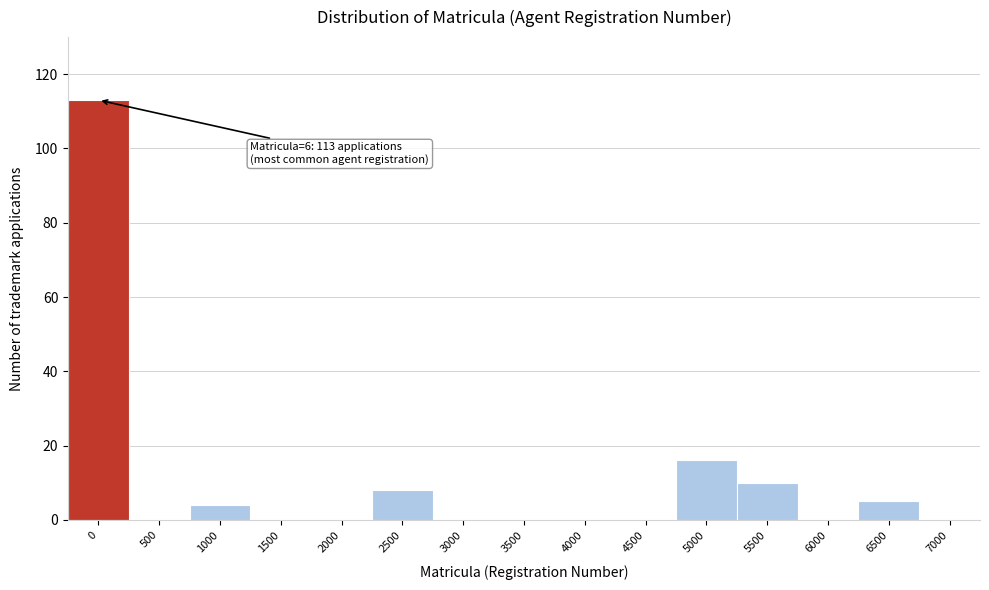

Reading left to right, transcribe all the data shown in this chart.

0=113	500=0	1000=4	1500=0	2000=0	2500=8	3000=0	3500=0	4000=0	4500=0	5000=16	5500=10	6000=0	6500=5	7000=0